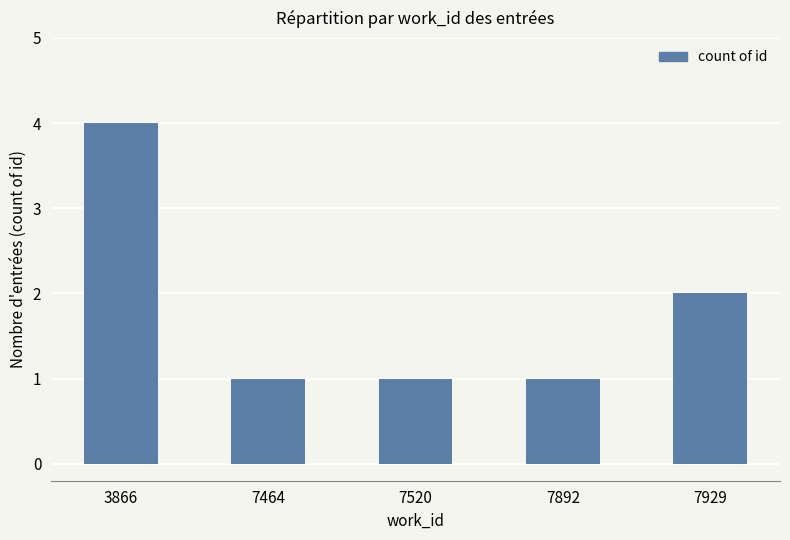

What is the difference between the maximum and minimum values?

3